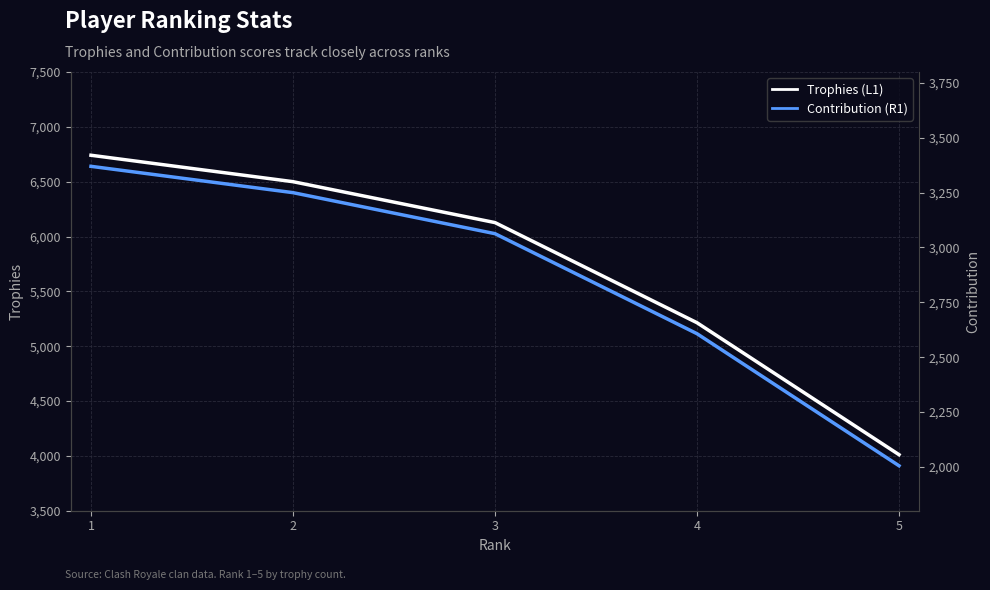

At which category is the sum across all series the highest?

1